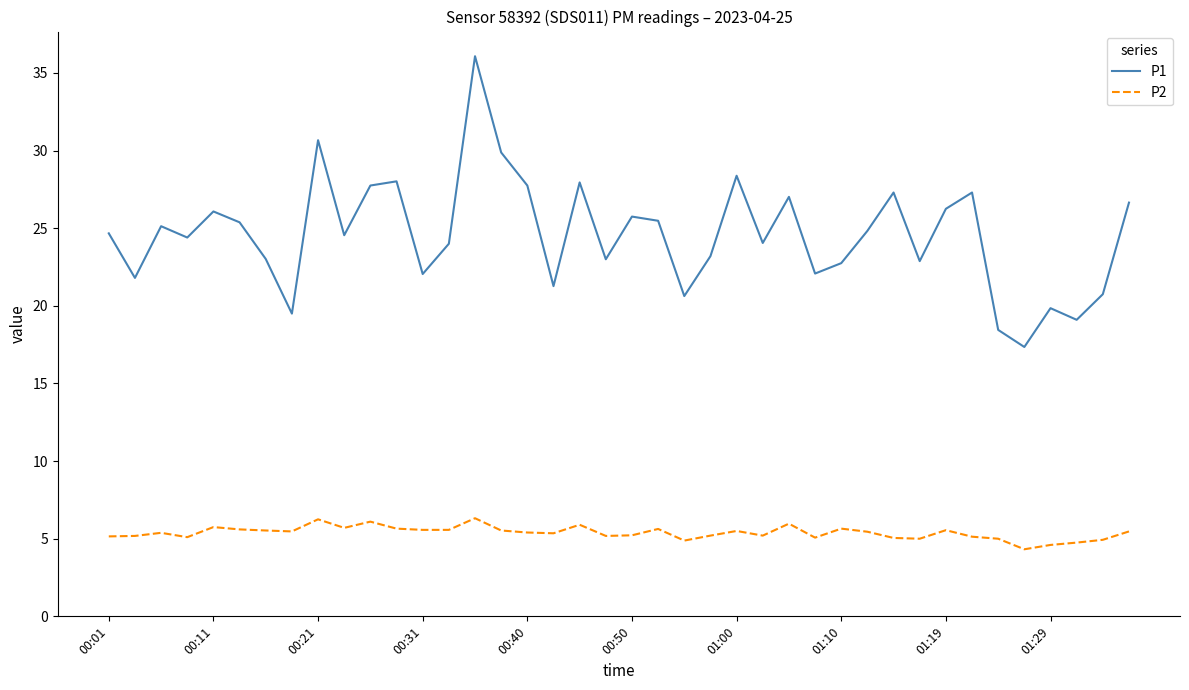

True or false: P2 and P1 intersect in this chart.

False